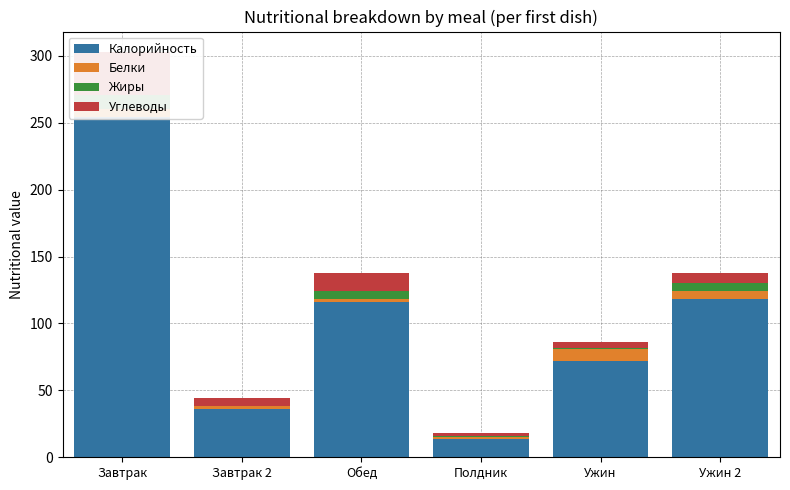

The value of Калорийность at Обед is 116. True or false?

True